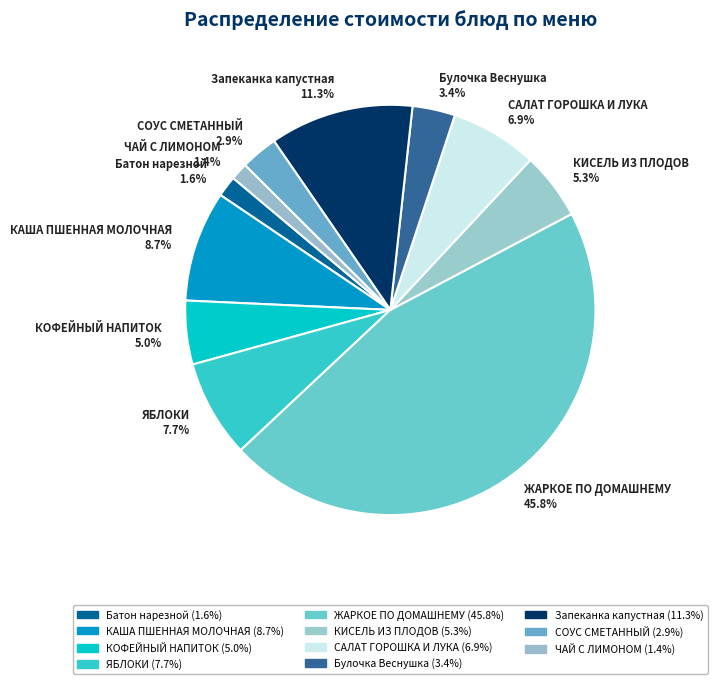

True or false: ЯБЛОКИ accounts for 8% of the total.

True